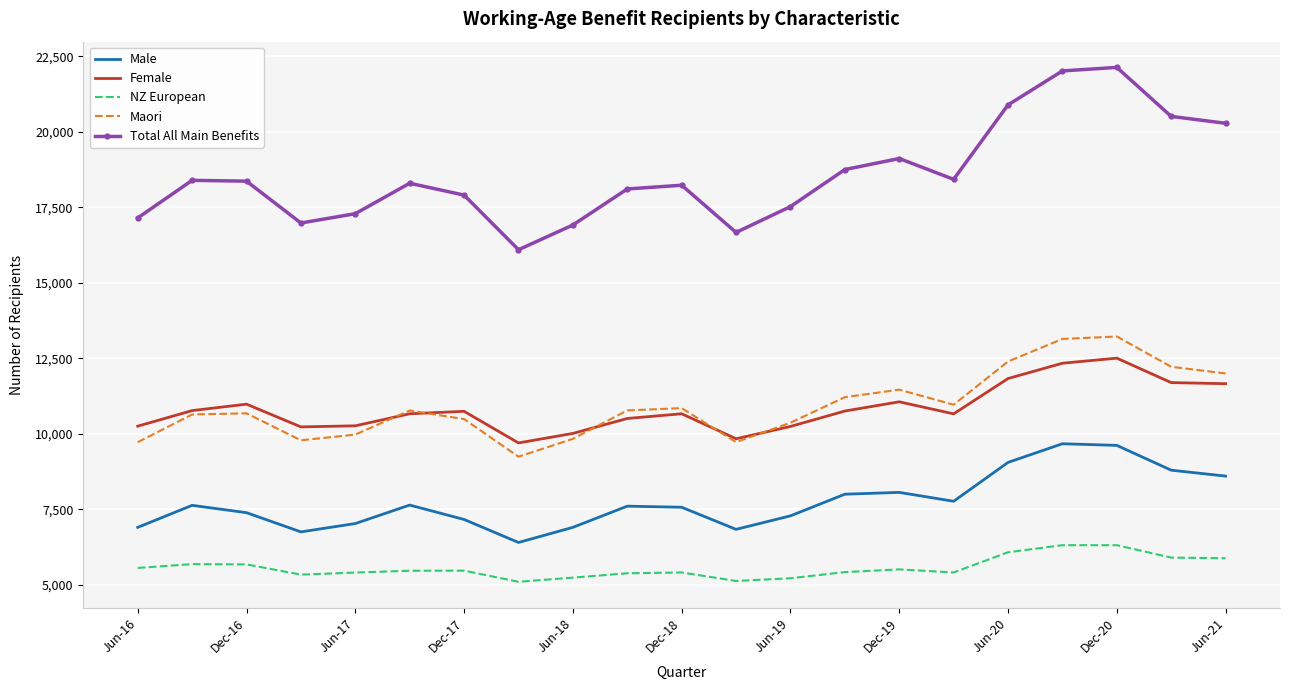

True or false: Maori and Total All Main Benefits intersect in this chart.

False